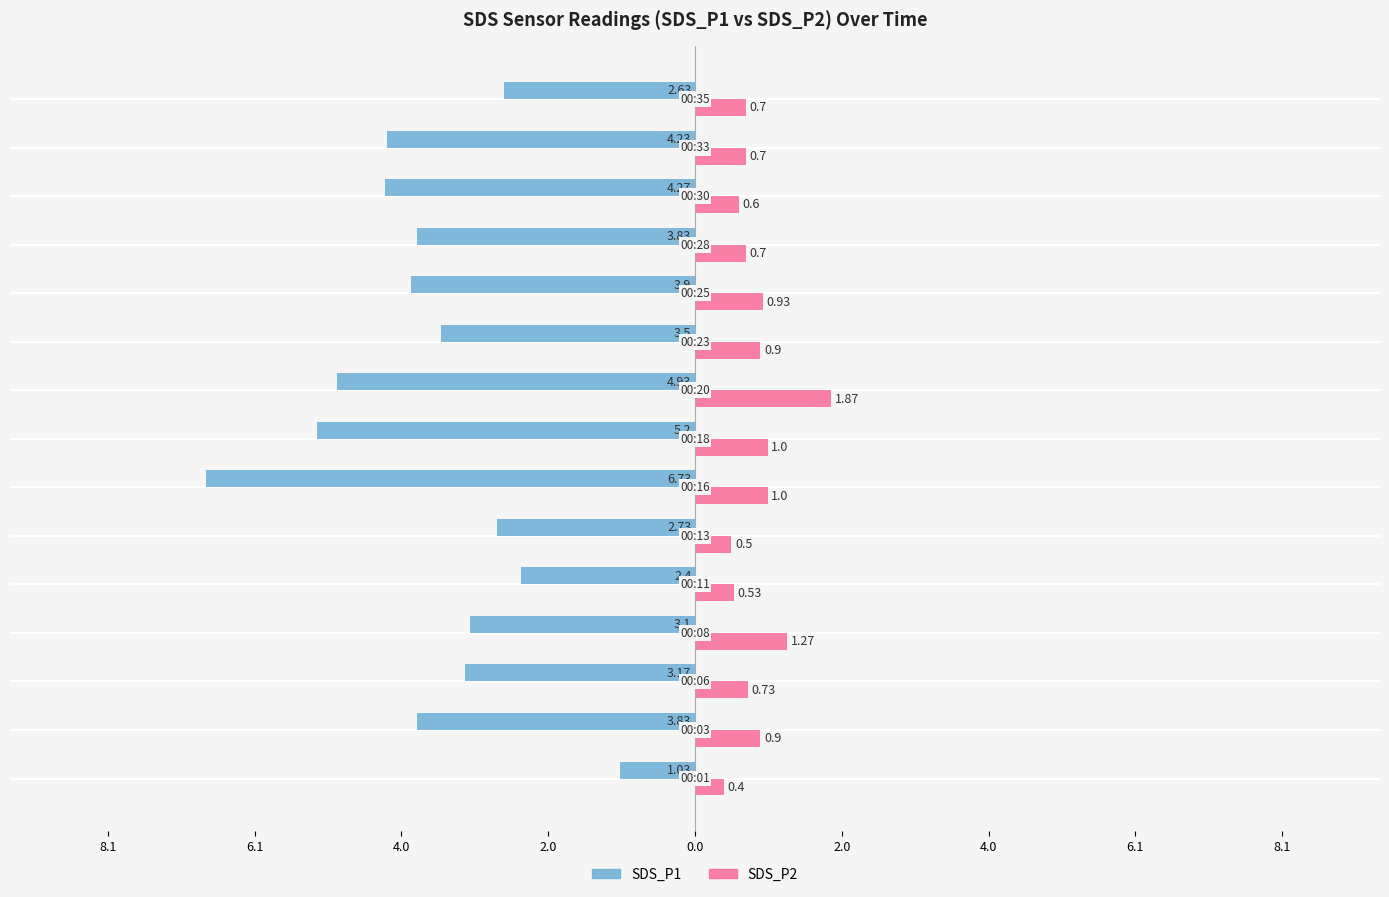

What is the lowest value of the SDS_P2 series?

0.4